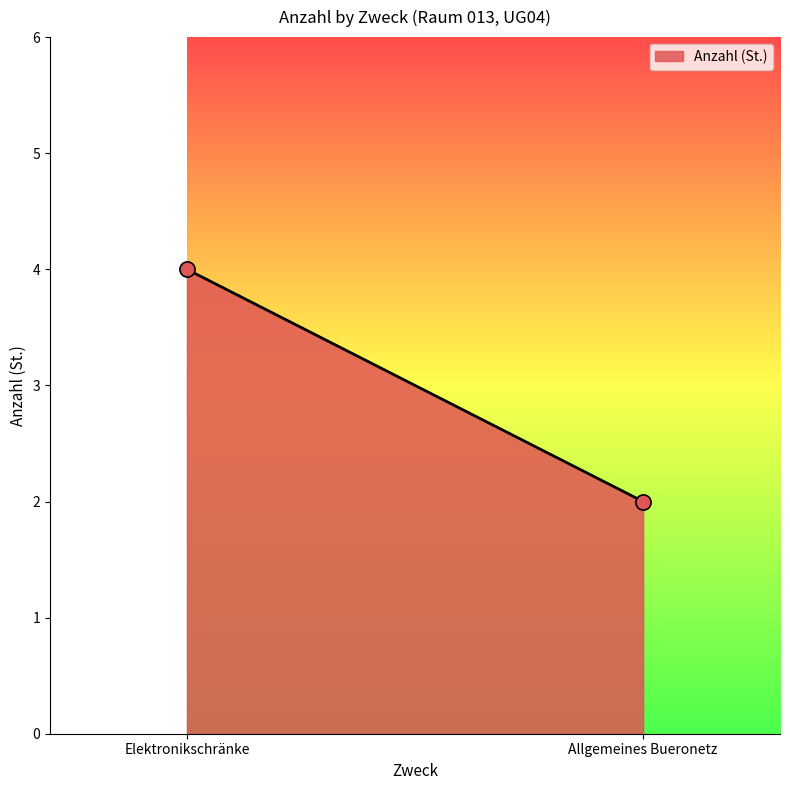

What is the difference between the maximum and minimum values?

2.0